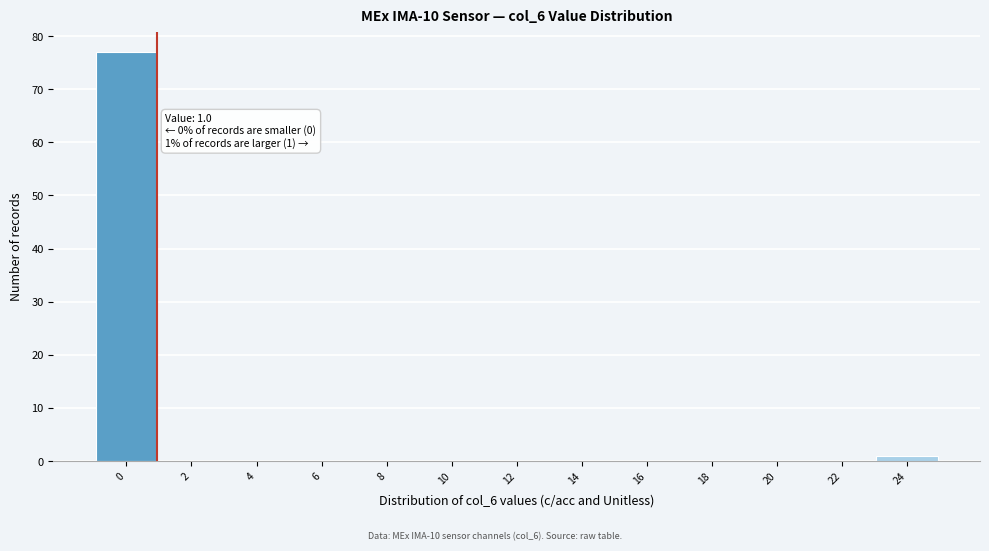

Reading right to left, list all the values displayed in this chart.

24=1	22=0	20=0	18=0	16=0	14=0	12=0	10=0	8=0	6=0	4=0	2=0	0=77